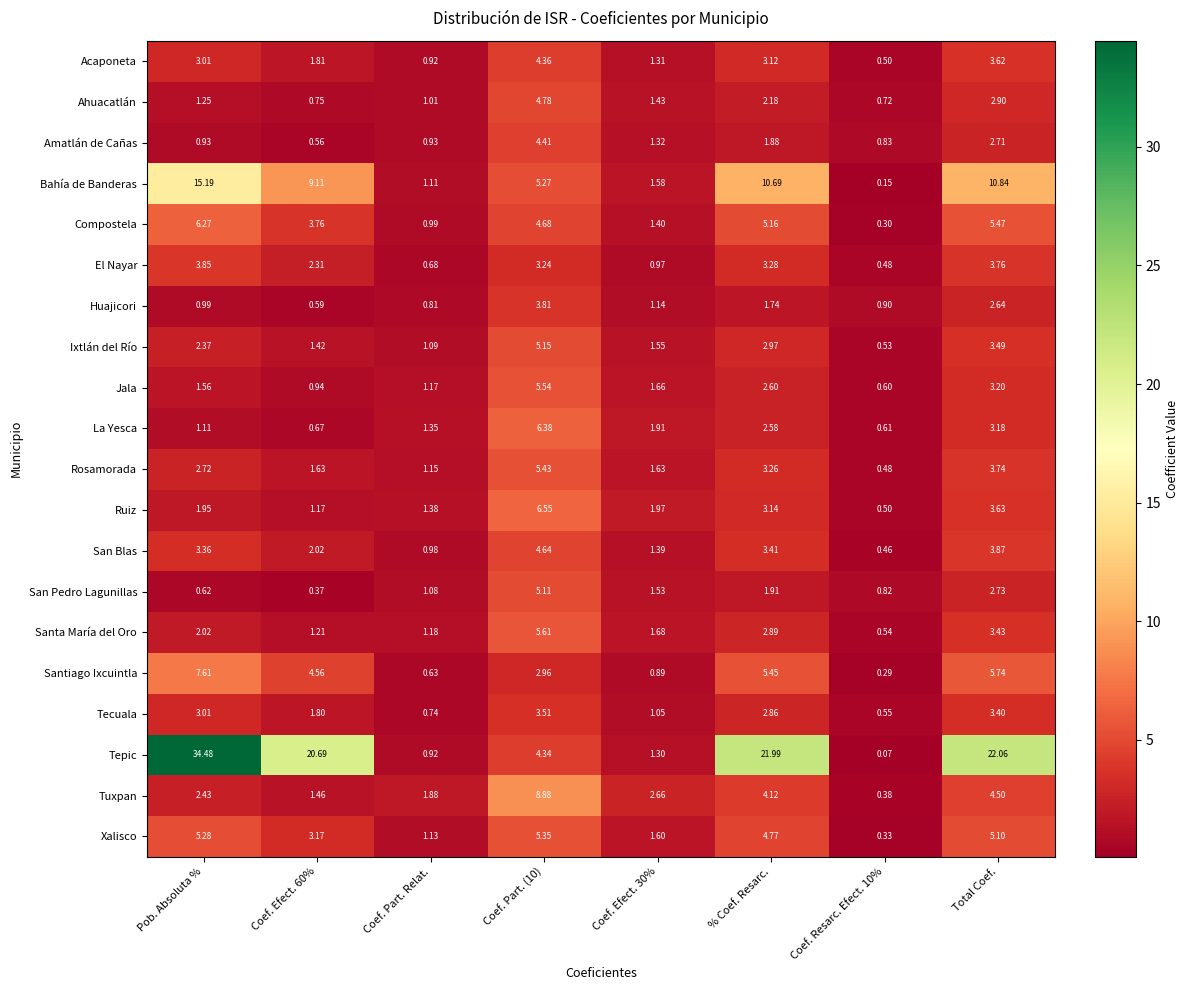

Which series has the largest total across all categories?

Tepic